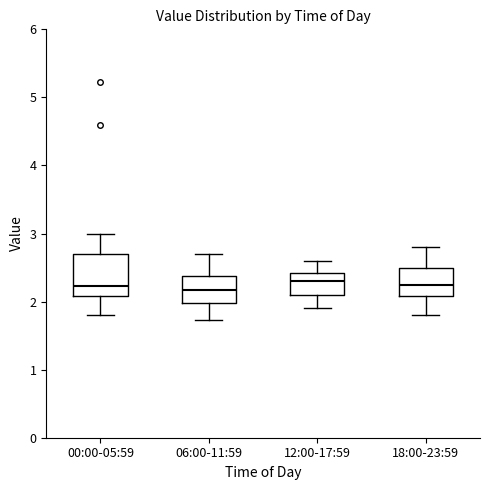

Reading left to right, transcribe this box plot: for each box, give where its median line is, the range the box spans, and where its two whiskers end, as read against the y-axis. The values are not printed on the chart, so give them approximately, as read against the axis.

00:00-05:59: median 2.2, box 2.1 to 2.7, whiskers 1.8 to 3.0
06:00-11:59: median 2.2, box 2.0 to 2.4, whiskers 1.7 to 2.7
12:00-17:59: median 2.3, box 2.1 to 2.4, whiskers 1.9 to 2.6
18:00-23:59: median 2.3, box 2.1 to 2.5, whiskers 1.8 to 2.8